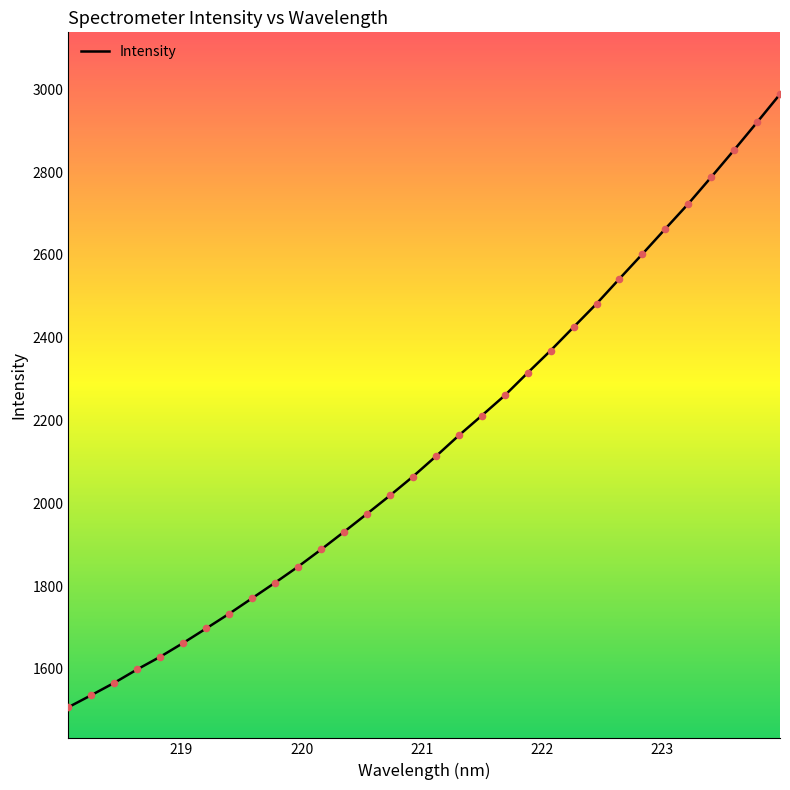

What is the difference between the maximum and minimum values?

1480.7